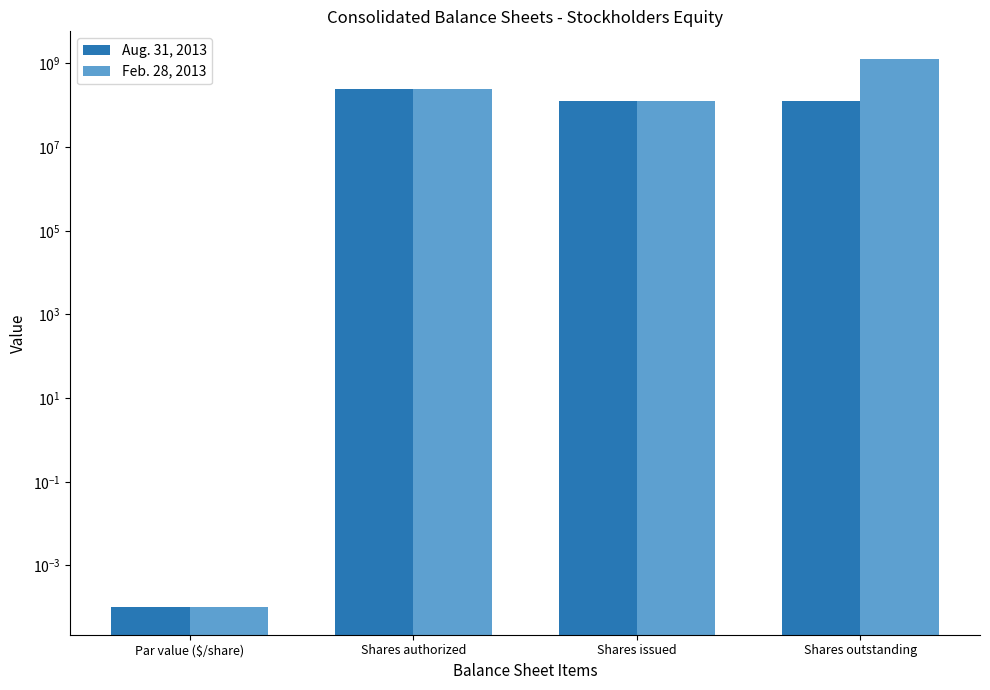

What is the maximum value shown in the chart?

1295542266.0